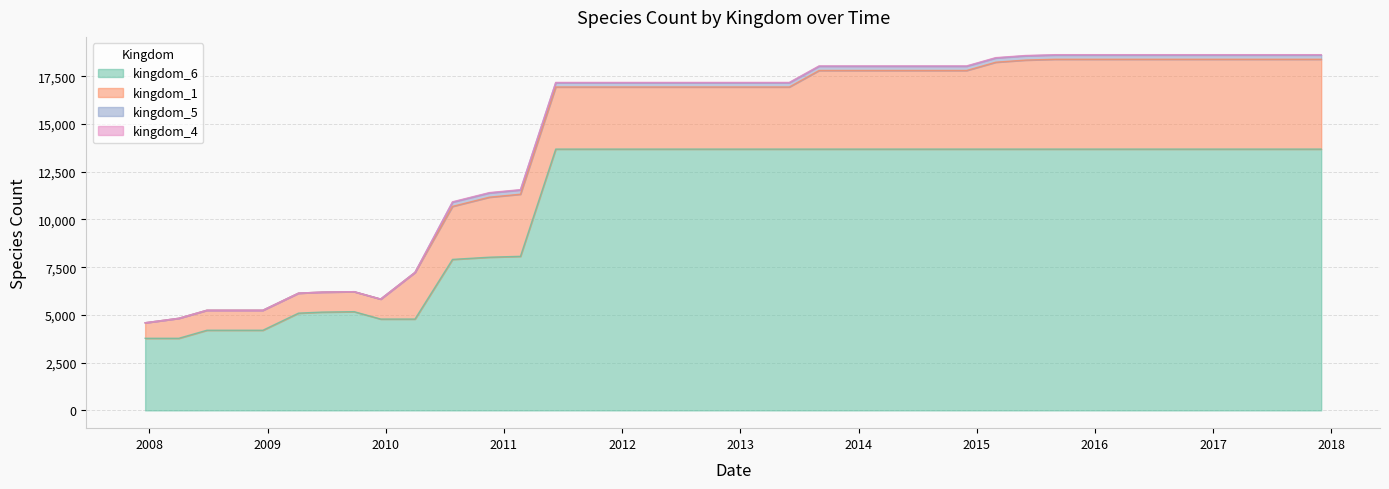

Reading left to right, extract all data points from this chart.

kingdom_1: 2007-12-19=813	2008-04-01=1047	2008-06-27=1047	2008-10-10=1047	2008-12-17=1047	2009-04-06=1047	2009-06-17=1047	2009-09-25=1047	2009-12-16=1047	2010-04-01=2442	2010-07-26=2776	2010-11-17=3143	2011-02-21=3252	2011-06-10=3252	2011-09-01=3252	2011-12-01=3252	2012-03-01=3252	2012-06-01=3252	2012-09-01=3252	2012-12-01=3252	2013-03-01=3252	2013-06-01=3252	2013-09-01=4116	2013-12-01=4116	2014-03-01=4116	2014-06-01=4116	2014-09-01=4116	2014-12-01=4116	2015-03-01=4549	2015-06-01=4661	2015-09-01=4704	2015-12-01=4704	2016-03-01=4704	2016-06-01=4704	2016-09-01=4704	2016-12-01=4704	2017-03-01=4704	2017-06-01=4704	2017-09-01=4704	2017-12-01=4704
kingdom_6: 2007-12-19=3775	2008-04-01=3775	2008-06-27=4197	2008-10-10=4197	2008-12-17=4197	2009-04-06=5092	2009-06-17=5146	2009-09-25=5169	2009-12-16=4782	2010-04-01=4782	2010-07-26=7906	2010-11-17=8021	2011-02-21=8067	2011-06-10=13682	2011-09-01=13682	2011-12-01=13682	2012-03-01=13682	2012-06-01=13682	2012-09-01=13682	2012-12-01=13682	2013-03-01=13682	2013-06-01=13682	2013-09-01=13682	2013-12-01=13682	2014-03-01=13682	2014-06-01=13682	2014-09-01=13682	2014-12-01=13682	2015-03-01=13682	2015-06-01=13682	2015-09-01=13682	2015-12-01=13682	2016-03-01=13682	2016-06-01=13682	2016-09-01=13682	2016-12-01=13682	2017-03-01=13682	2017-06-01=13682	2017-09-01=13682	2017-12-01=13682
kingdom_5: 2007-12-19=0	2008-04-01=0	2008-06-27=0	2008-10-10=0	2008-12-17=0	2009-04-06=0	2009-06-17=0	2009-09-25=0	2009-12-16=0	2010-04-01=0	2010-07-26=222	2010-11-17=222	2011-02-21=222	2011-06-10=222	2011-09-01=222	2011-12-01=222	2012-03-01=222	2012-06-01=222	2012-09-01=222	2012-12-01=222	2013-03-01=222	2013-06-01=222	2013-09-01=222	2013-12-01=222	2014-03-01=222	2014-06-01=222	2014-09-01=222	2014-12-01=222	2015-03-01=222	2015-06-01=222	2015-09-01=222	2015-12-01=222	2016-03-01=222	2016-06-01=222	2016-09-01=222	2016-12-01=222	2017-03-01=222	2017-06-01=222	2017-09-01=222	2017-12-01=222
kingdom_4: 2007-12-19=0	2008-04-01=0	2008-06-27=0	2008-10-10=0	2008-12-17=0	2009-04-06=0	2009-06-17=0	2009-09-25=0	2009-12-16=0	2010-04-01=0	2010-07-26=18	2010-11-17=18	2011-02-21=18	2011-06-10=18	2011-09-01=18	2011-12-01=18	2012-03-01=18	2012-06-01=18	2012-09-01=18	2012-12-01=18	2013-03-01=18	2013-06-01=18	2013-09-01=18	2013-12-01=18	2014-03-01=18	2014-06-01=18	2014-09-01=18	2014-12-01=18	2015-03-01=18	2015-06-01=18	2015-09-01=18	2015-12-01=18	2016-03-01=18	2016-06-01=18	2016-09-01=18	2016-12-01=18	2017-03-01=18	2017-06-01=18	2017-09-01=18	2017-12-01=18